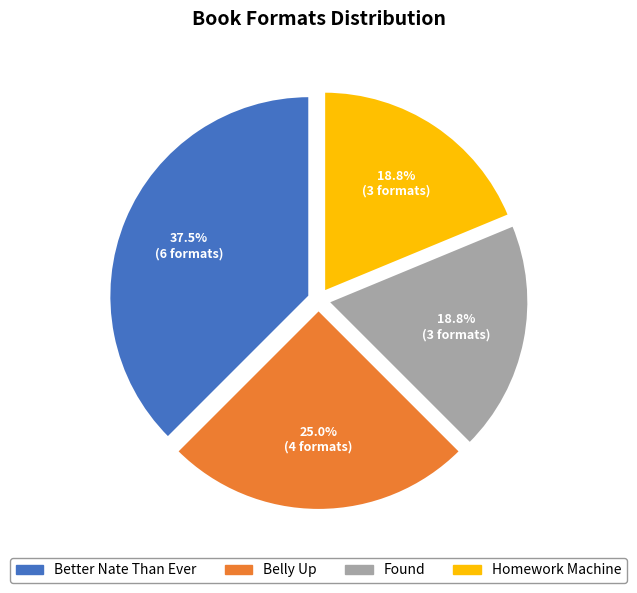

Does Homework Machine account for over 50% of the chart?

No